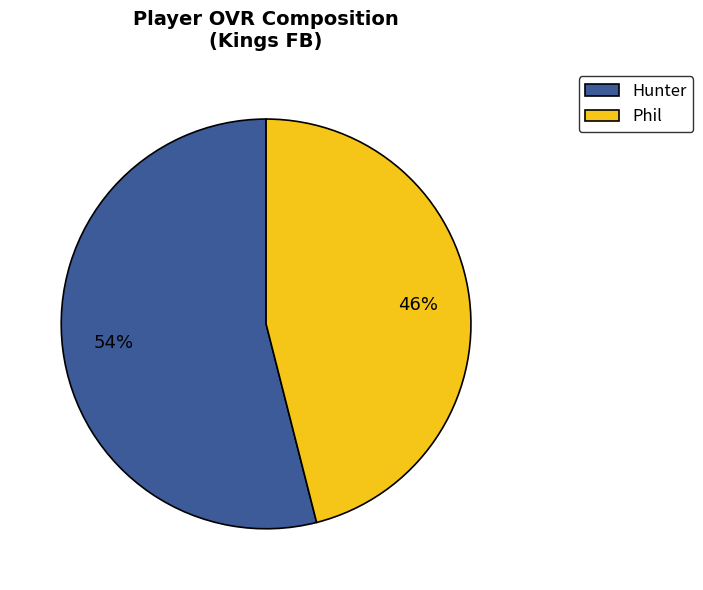

The Phil slice represents 38% of the pie. True or false?

False